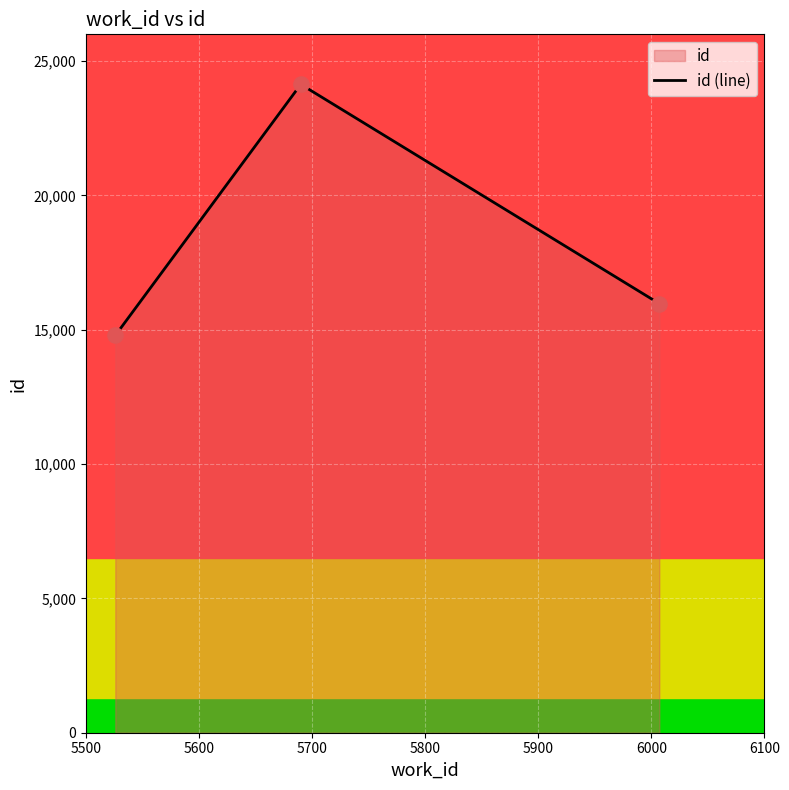

What is the maximum value shown in the chart?

24138